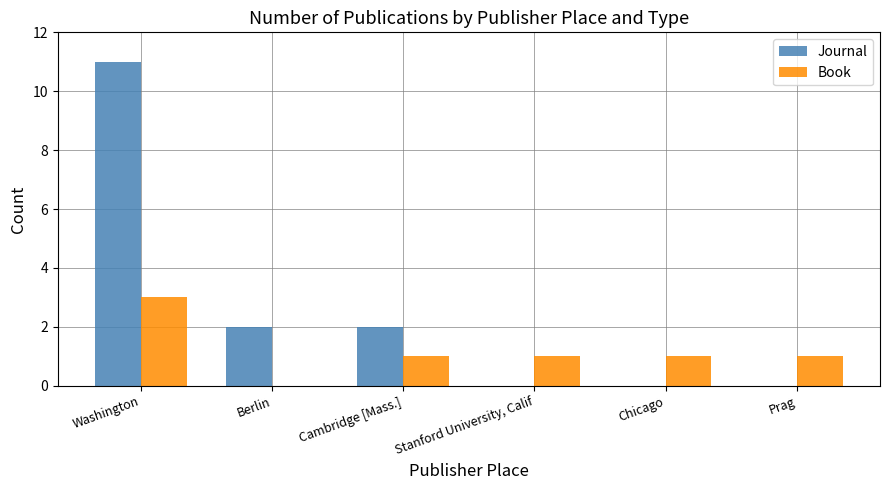

What is the sum of the Book values at Cambridge [Mass.] and Stanford University, Calif?

2